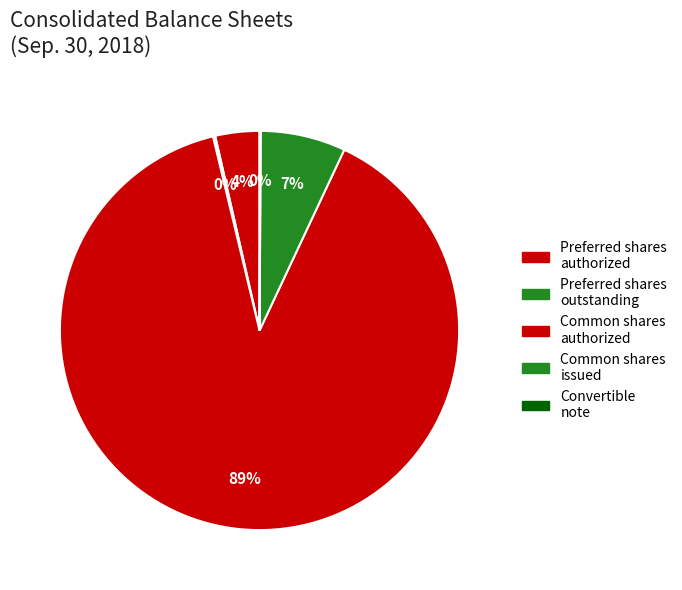

Is it true that Convertible note is 7% of the pie?

False